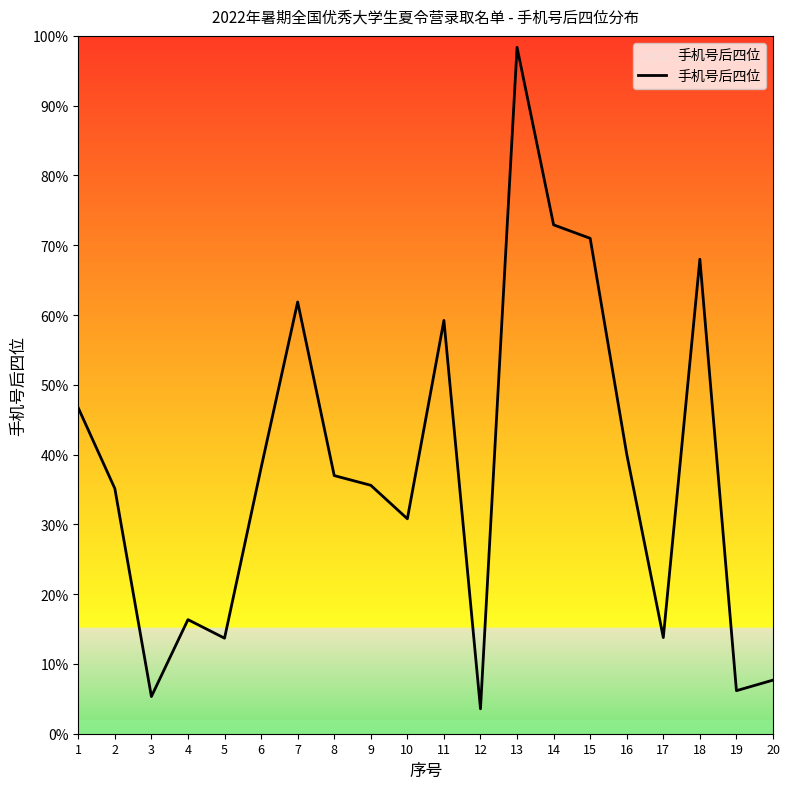

What is the difference between the maximum and minimum values?

9479